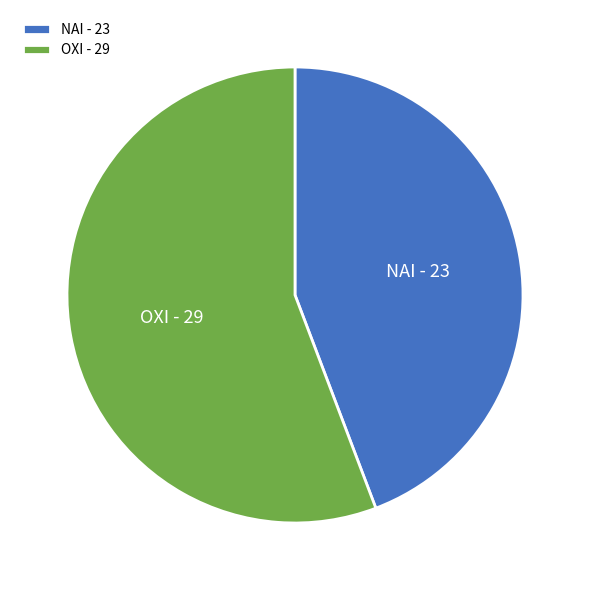

What is the ratio of the value at ΝΑΙ to the value at ΟΧΙ?

0.8